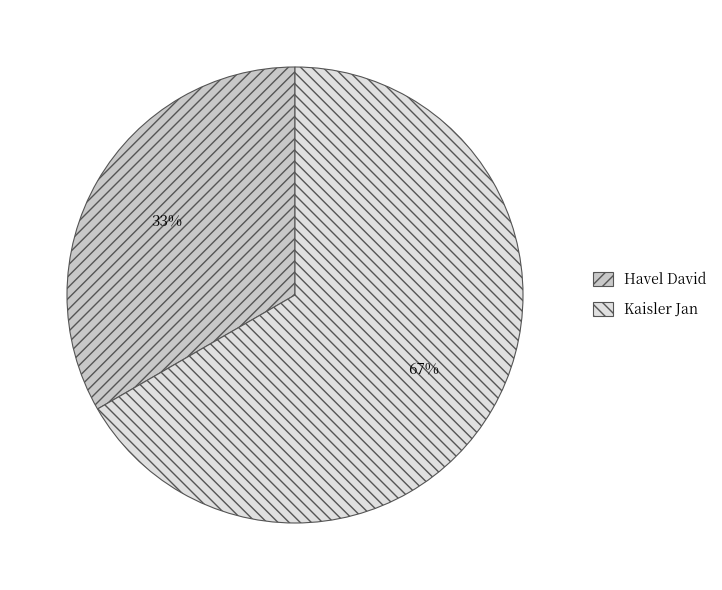

To the nearest percent, what is the combined percentage of Kaisler Jan and Havel David?

100%